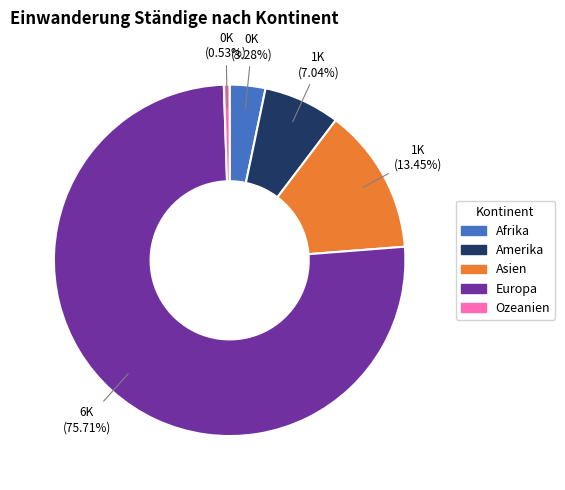

To the nearest percent, what portion does Afrika represent?

3%